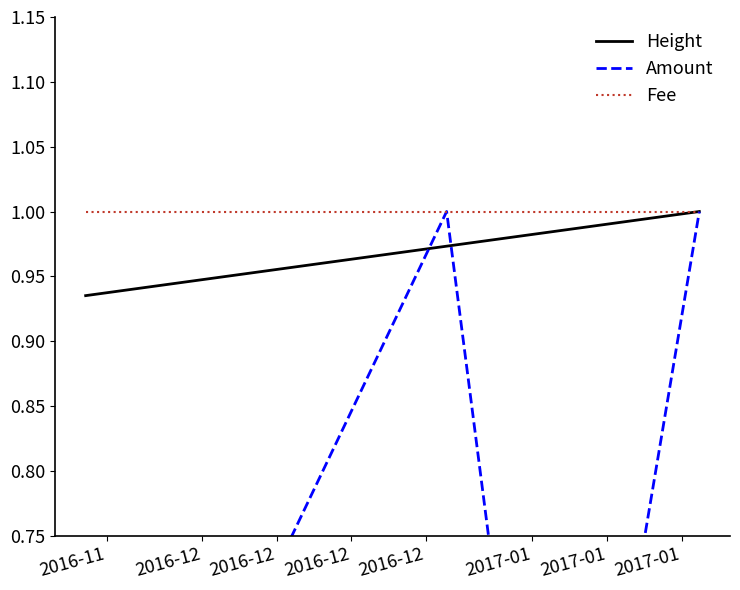

Reading left to right, what are all the values shown in this chart?

Height: 0.9	0.9	0.9	1.0	1.0	1.0	1.0	1.0
Amount: 0.2	0.4	0.4	1.0	0.2	0.4	0.4	1.0
Fee: 1.0	1.0	1.0	1.0	1.0	1.0	1.0	1.0